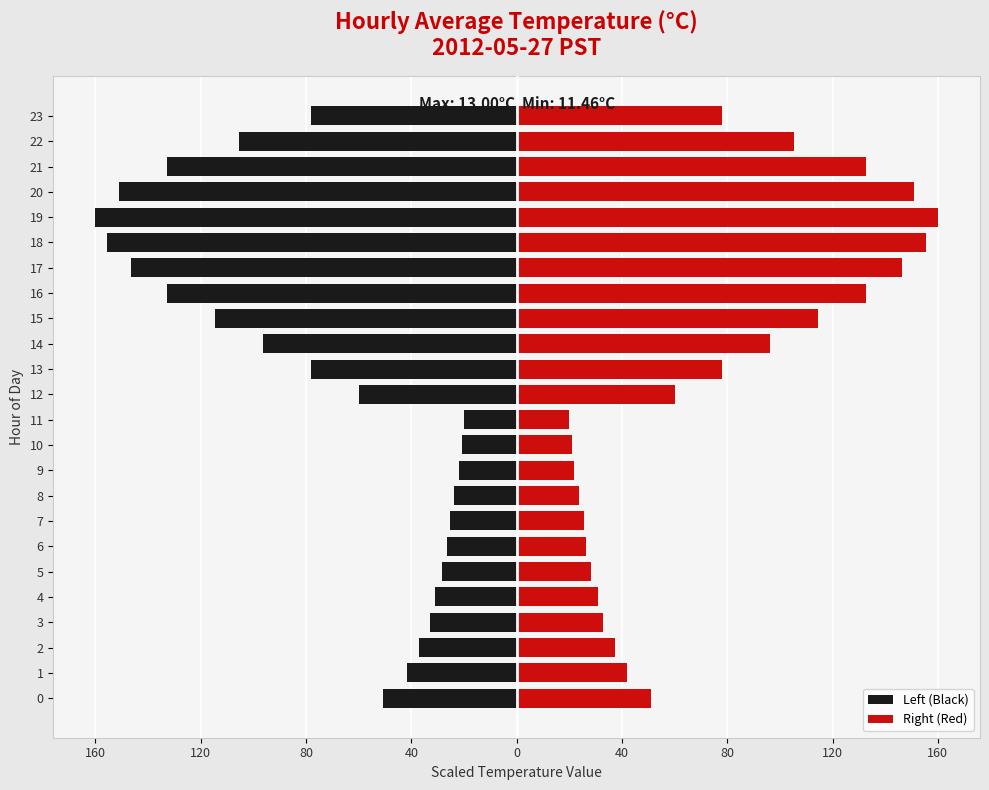

What is the average value of the Left (Black) series?

-73.8